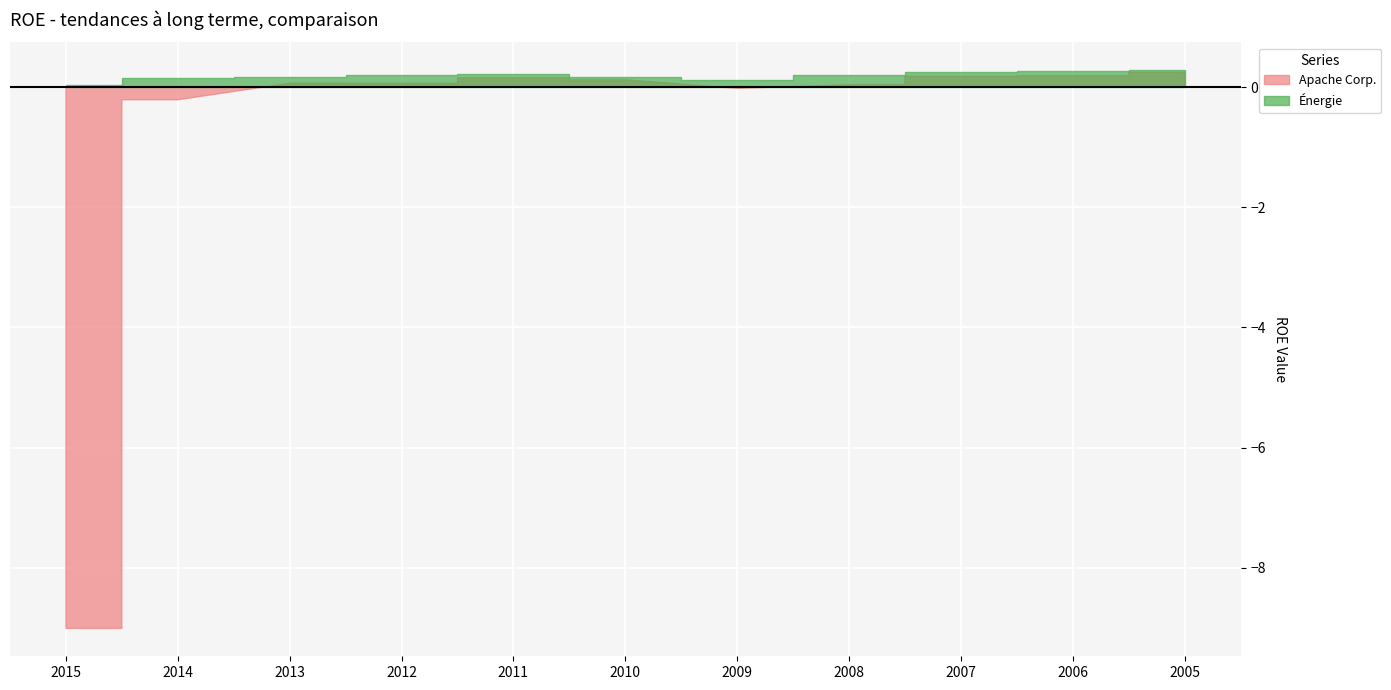

Reading left to right, transcribe all the data shown in this chart.

Apache Corp.: -9.0	-0.2	0.1	0.1	0.2	0.1	-0.0	0.0	0.2	0.2	0.2
Énergie: 0.0	0.1	0.2	0.2	0.2	0.2	0.1	0.2	0.3	0.3	0.3